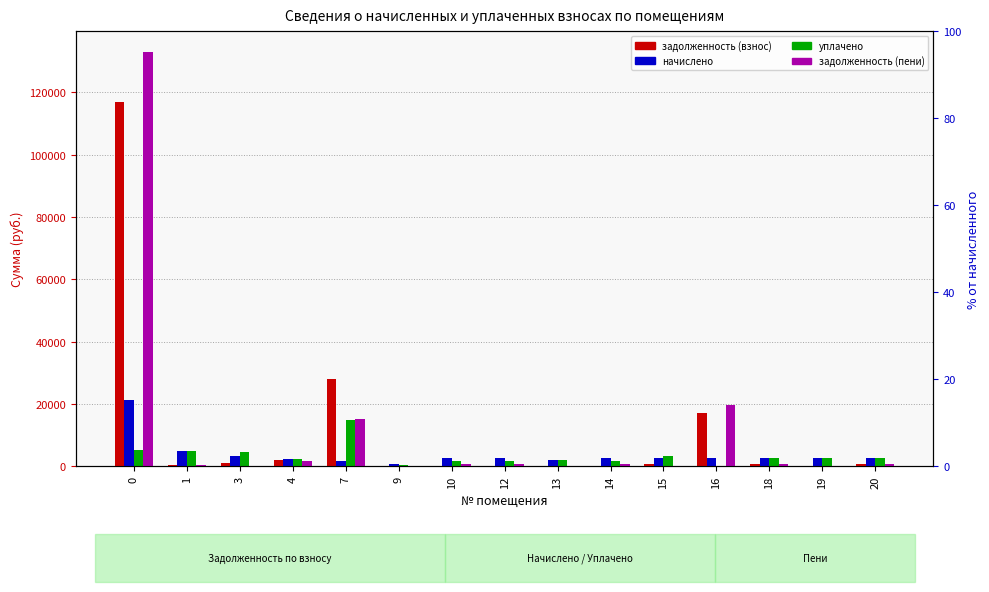

What is the difference between the maximum and second lowest values in the задолженность series?

116724.1